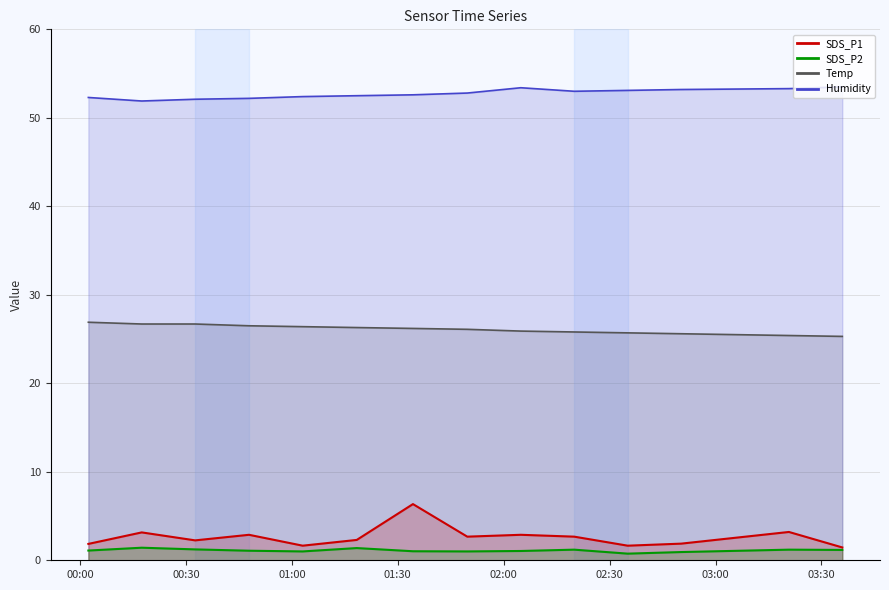

At which category is the sum across all series the highest?

2023/07/07 01:34:18